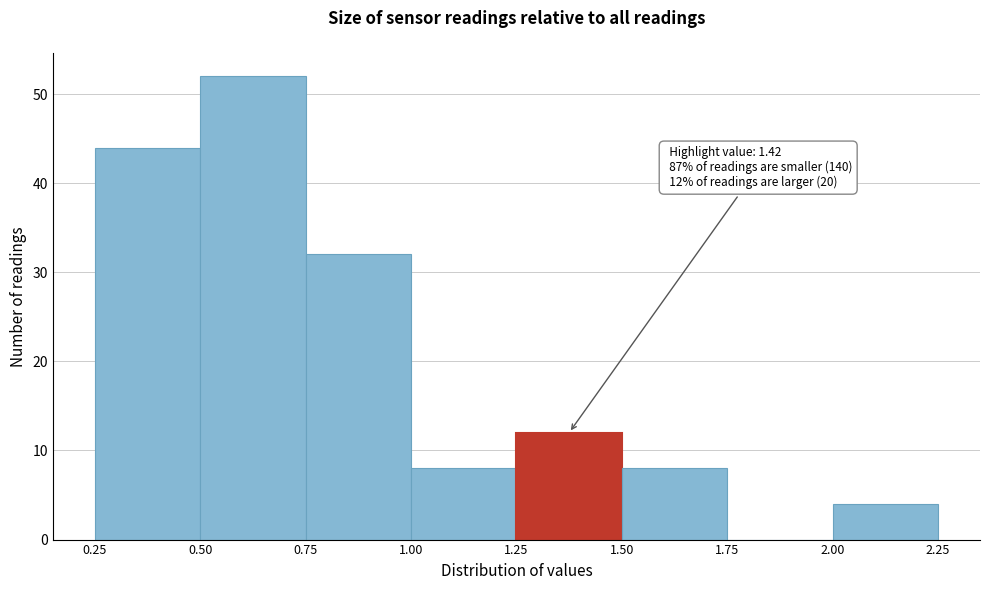

Over which range of the x-axis is the bar tallest?

0.50 to 0.75